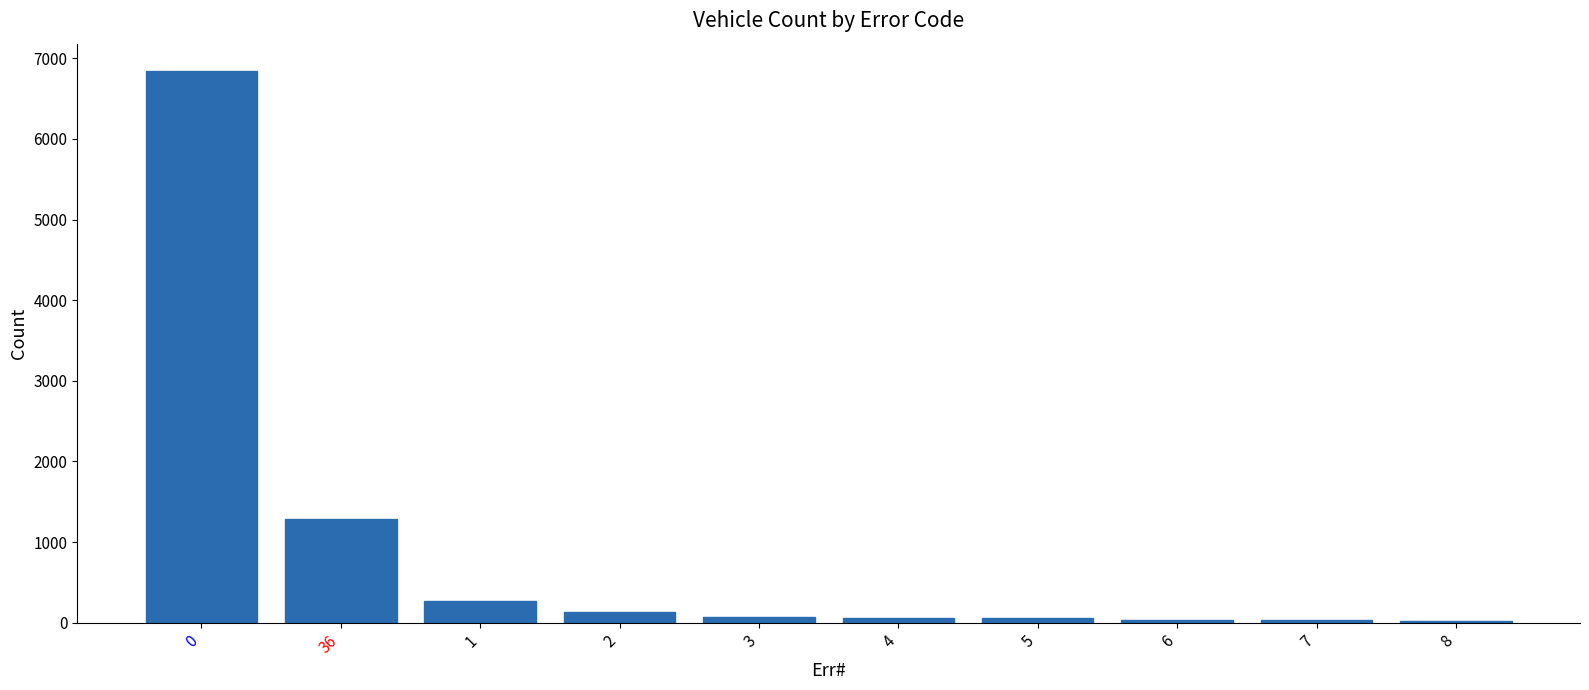

How many categories are shown in the chart?

10